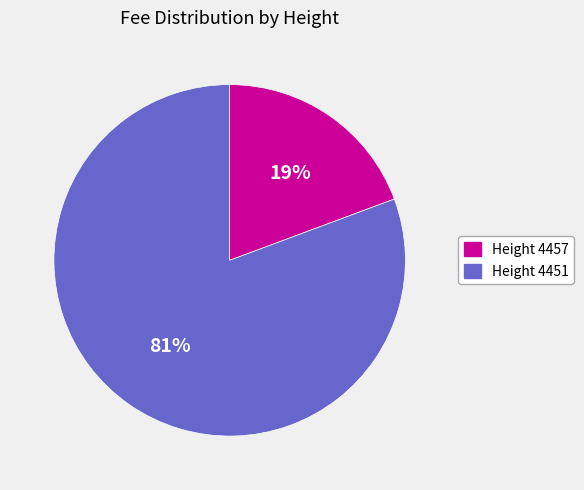

Which slice is the smallest?

Height 4457